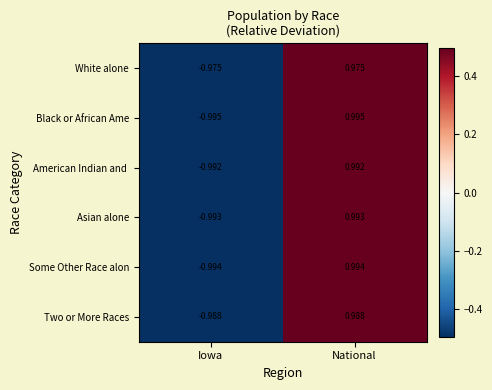

Which series has the widest spread of values?

Black or African Ame